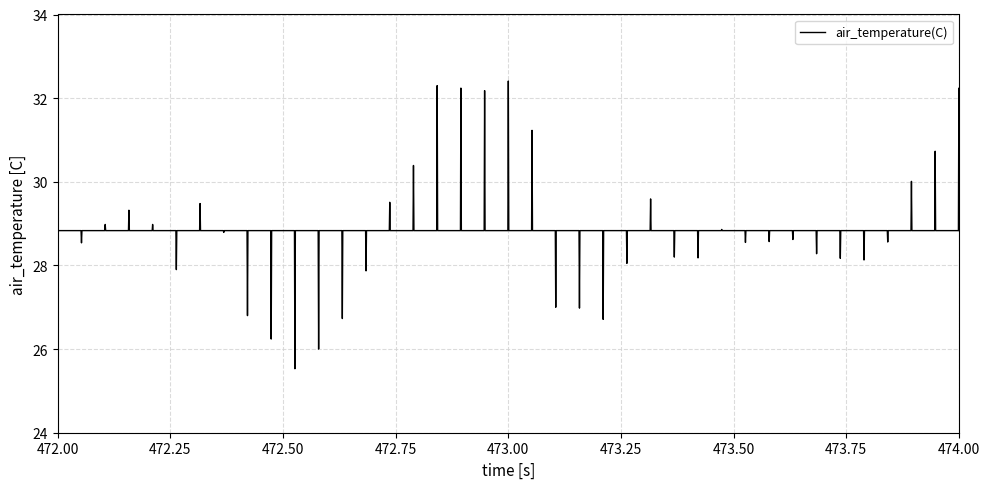

What is the greatest value displayed?

32.4